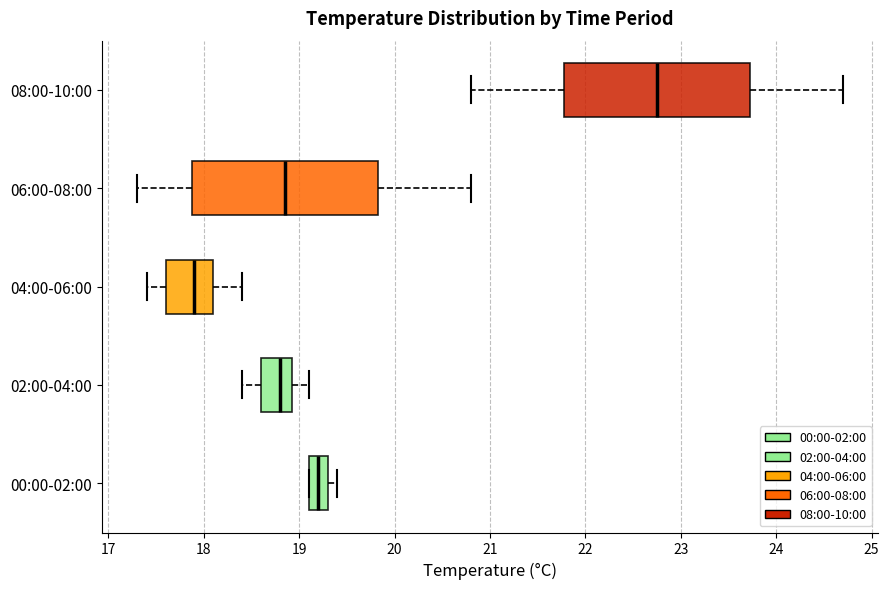

Reading bottom to top, read every box against the x-axis: the position of its median line, the range the box covers, and the ends of its whiskers. The values are not printed on the chart, so give them approximately, as read against the axis.

00:00-02:00: median 19.2, box 19.1 to 19.3, whiskers 19.1 to 19.4
02:00-04:00: median 18.8, box 18.6 to 18.9, whiskers 18.4 to 19.1
04:00-06:00: median 17.9, box 17.6 to 18.1, whiskers 17.4 to 18.4
06:00-08:00: median 18.9, box 17.9 to 19.8, whiskers 17.3 to 20.8
08:00-10:00: median 22.8, box 21.8 to 23.7, whiskers 20.8 to 24.7